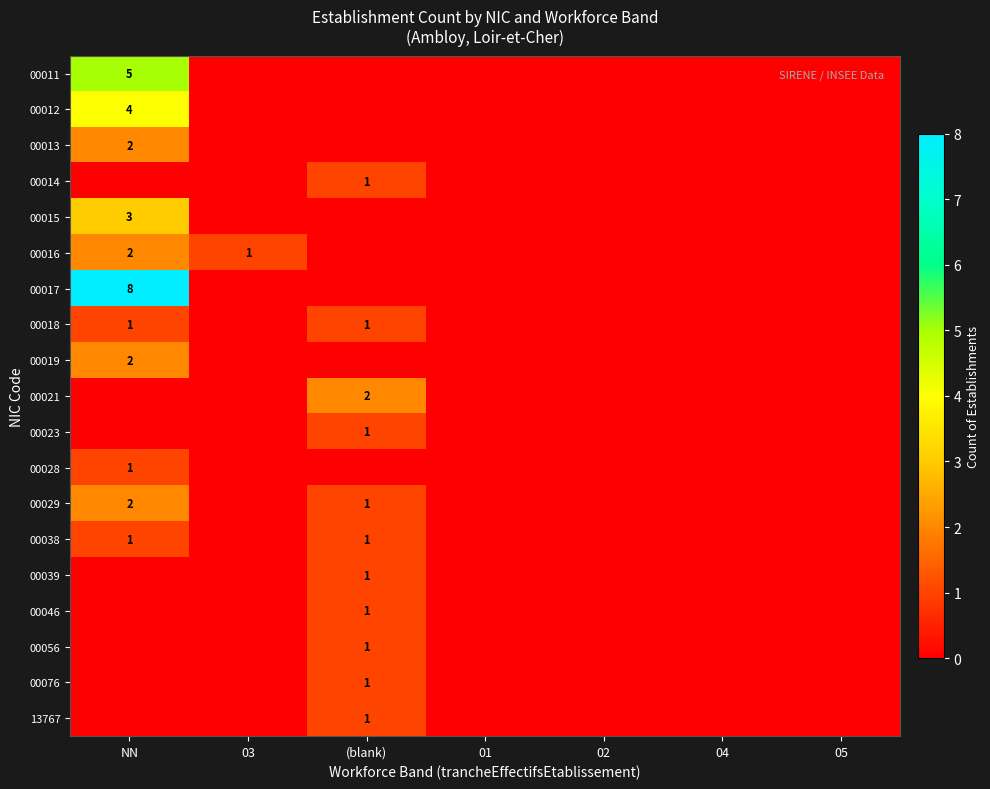

The 00016 series shows 1 at NN. True or false?

False